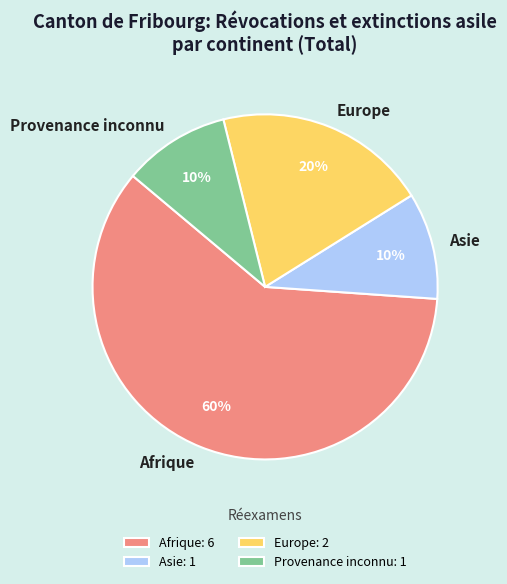

To the nearest percent, what is the average slice percentage?

25%